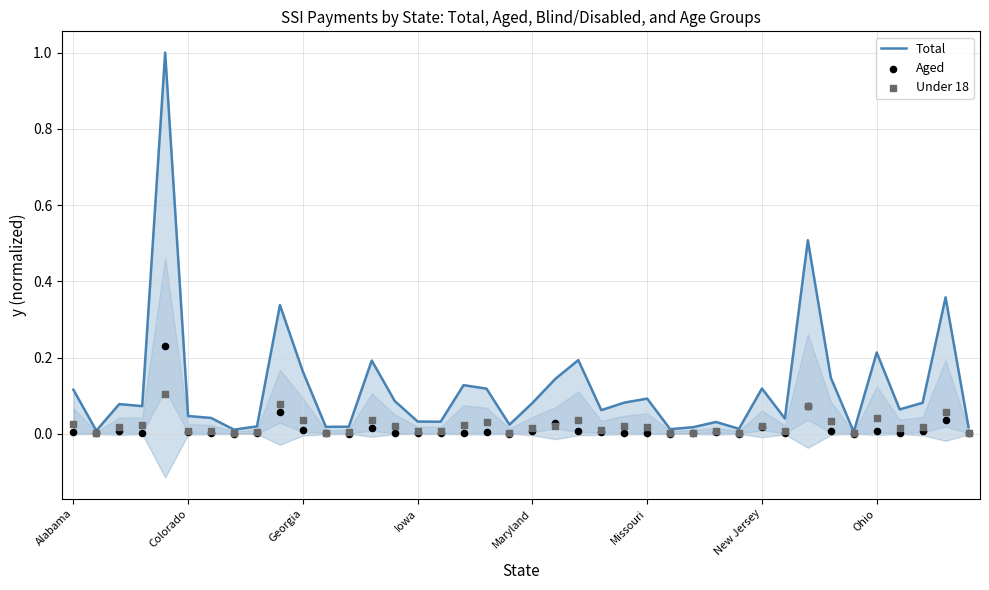

At how many categories does at least one series exceed 0?

40